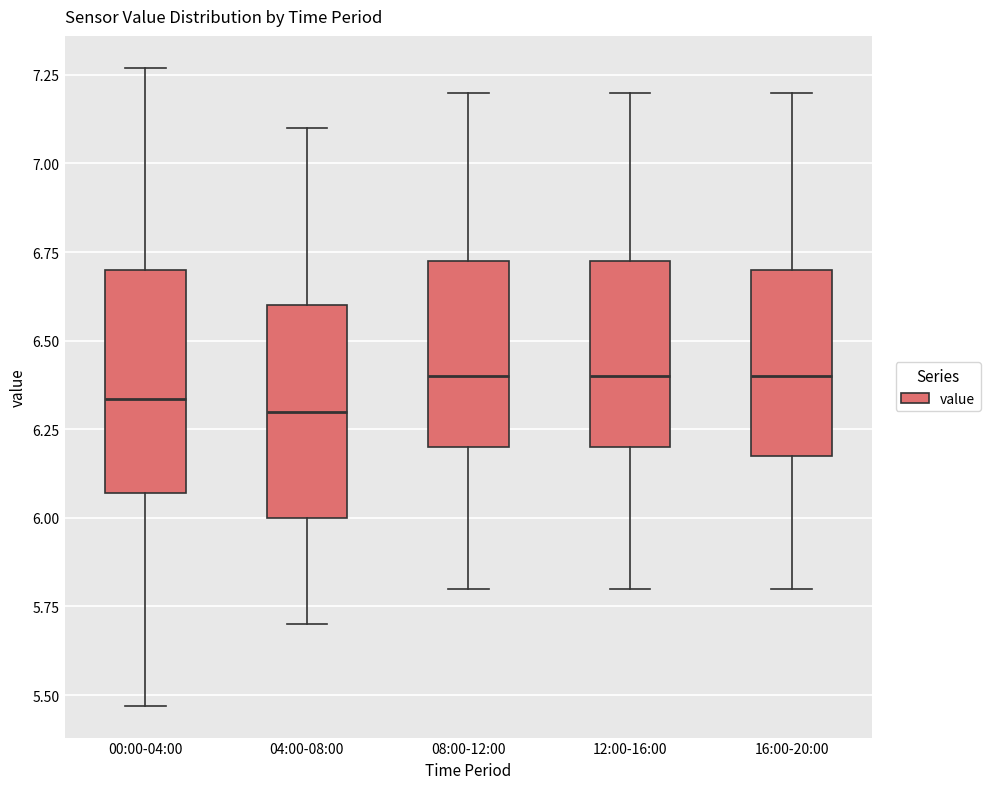

Reading left to right, read every box against the y-axis: the position of its median line, the range the box covers, and the ends of its whiskers. The values are not printed on the chart, so give them approximately, as read against the axis.

00:00-04:00: median 6.35, box 6.05 to 6.70, whiskers 5.45 to 7.25
04:00-08:00: median 6.30, box 6.00 to 6.60, whiskers 5.70 to 7.10
08:00-12:00: median 6.40, box 6.20 to 6.75, whiskers 5.80 to 7.20
12:00-16:00: median 6.40, box 6.20 to 6.75, whiskers 5.80 to 7.20
16:00-20:00: median 6.40, box 6.20 to 6.70, whiskers 5.80 to 7.20